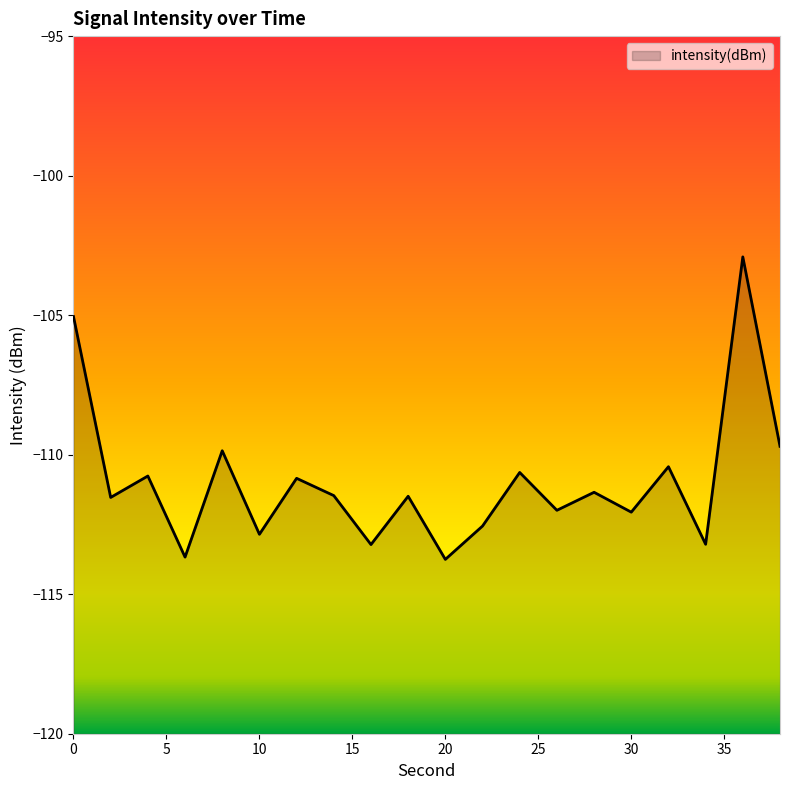

Where is the first local maximum?

4